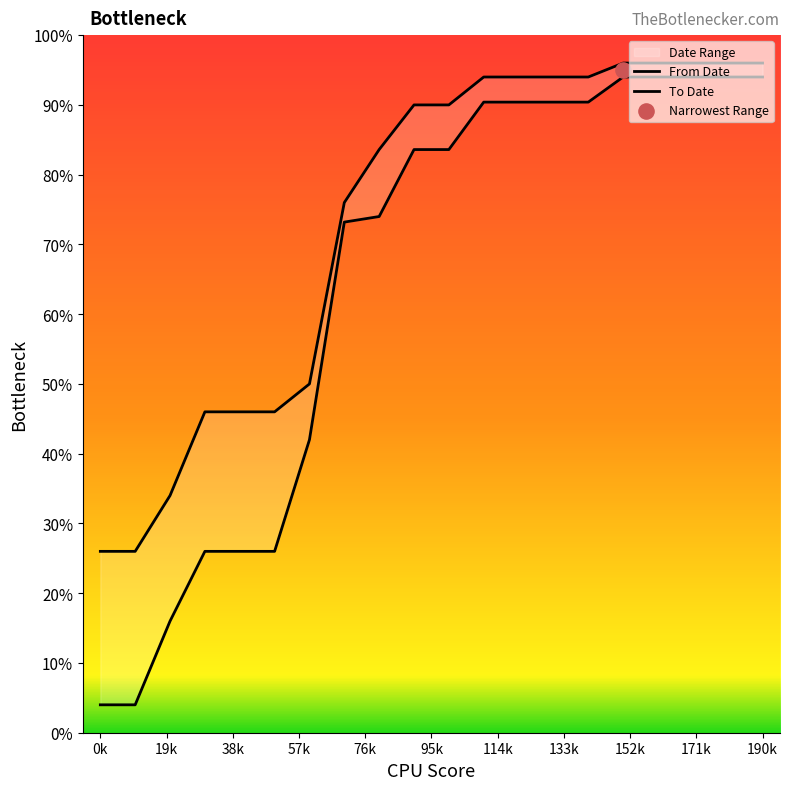

What are all the series names shown in the legend?

From Date, To Date